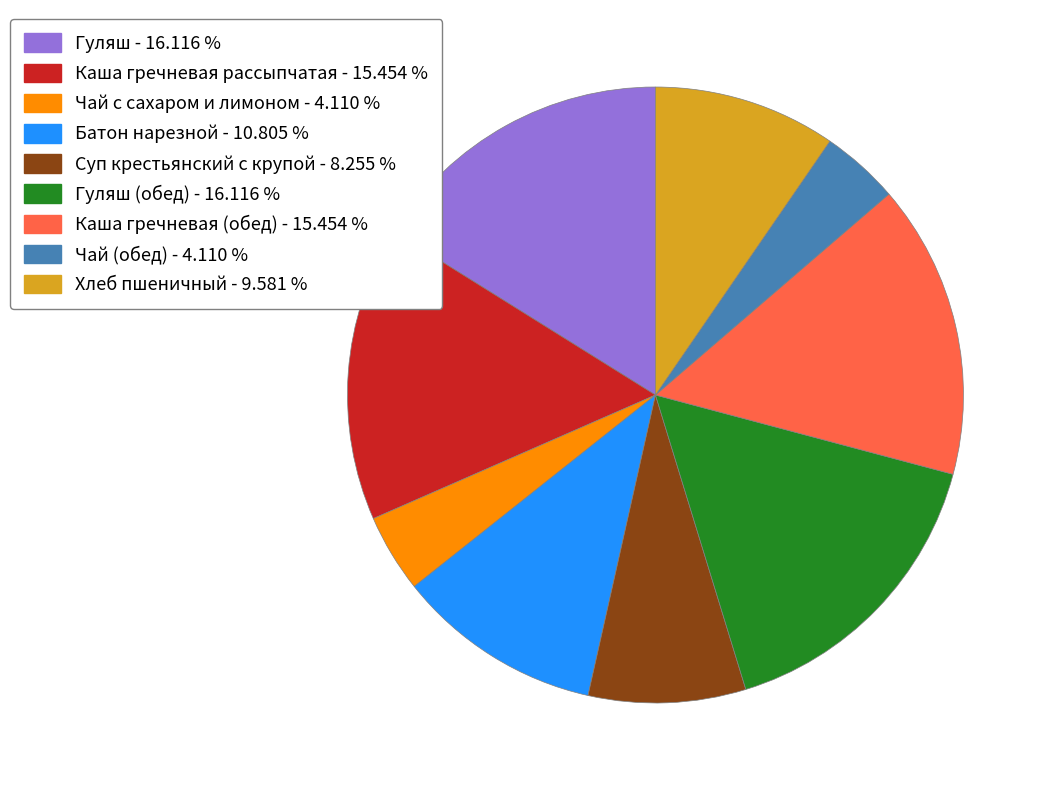

Is there a majority slice in this chart?

No